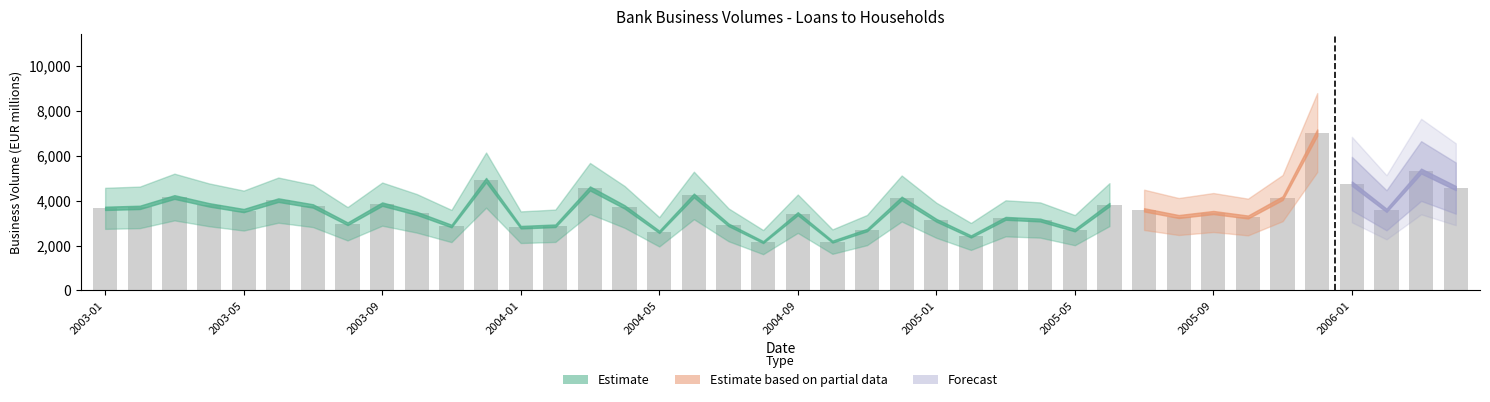

What is the maximum value shown in the chart?

7023